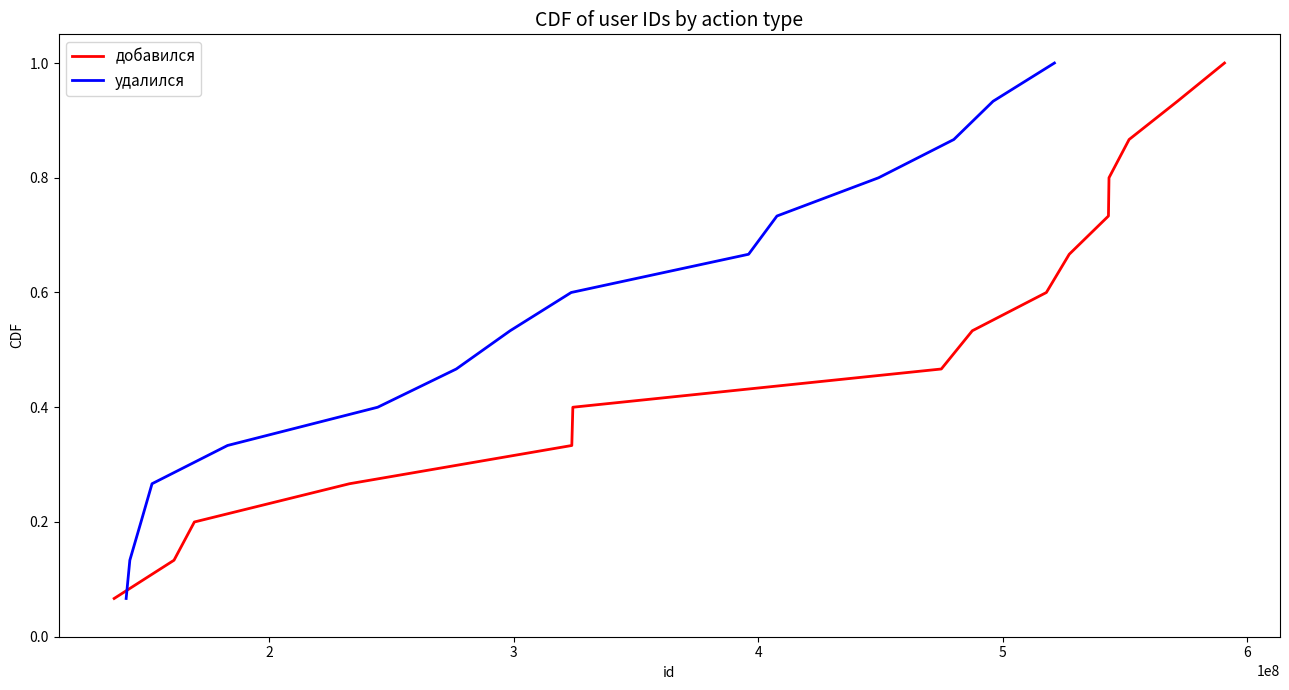

Between 2 and 11, which series saw the biggest shift?

добавился